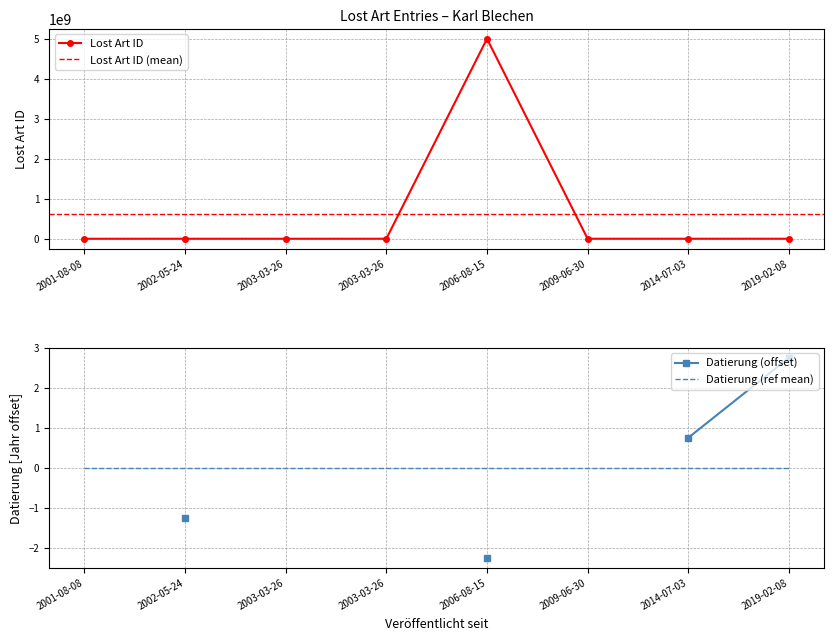

What is the change in value from 2001-08-08 to 2006-08-15?

+4999893110